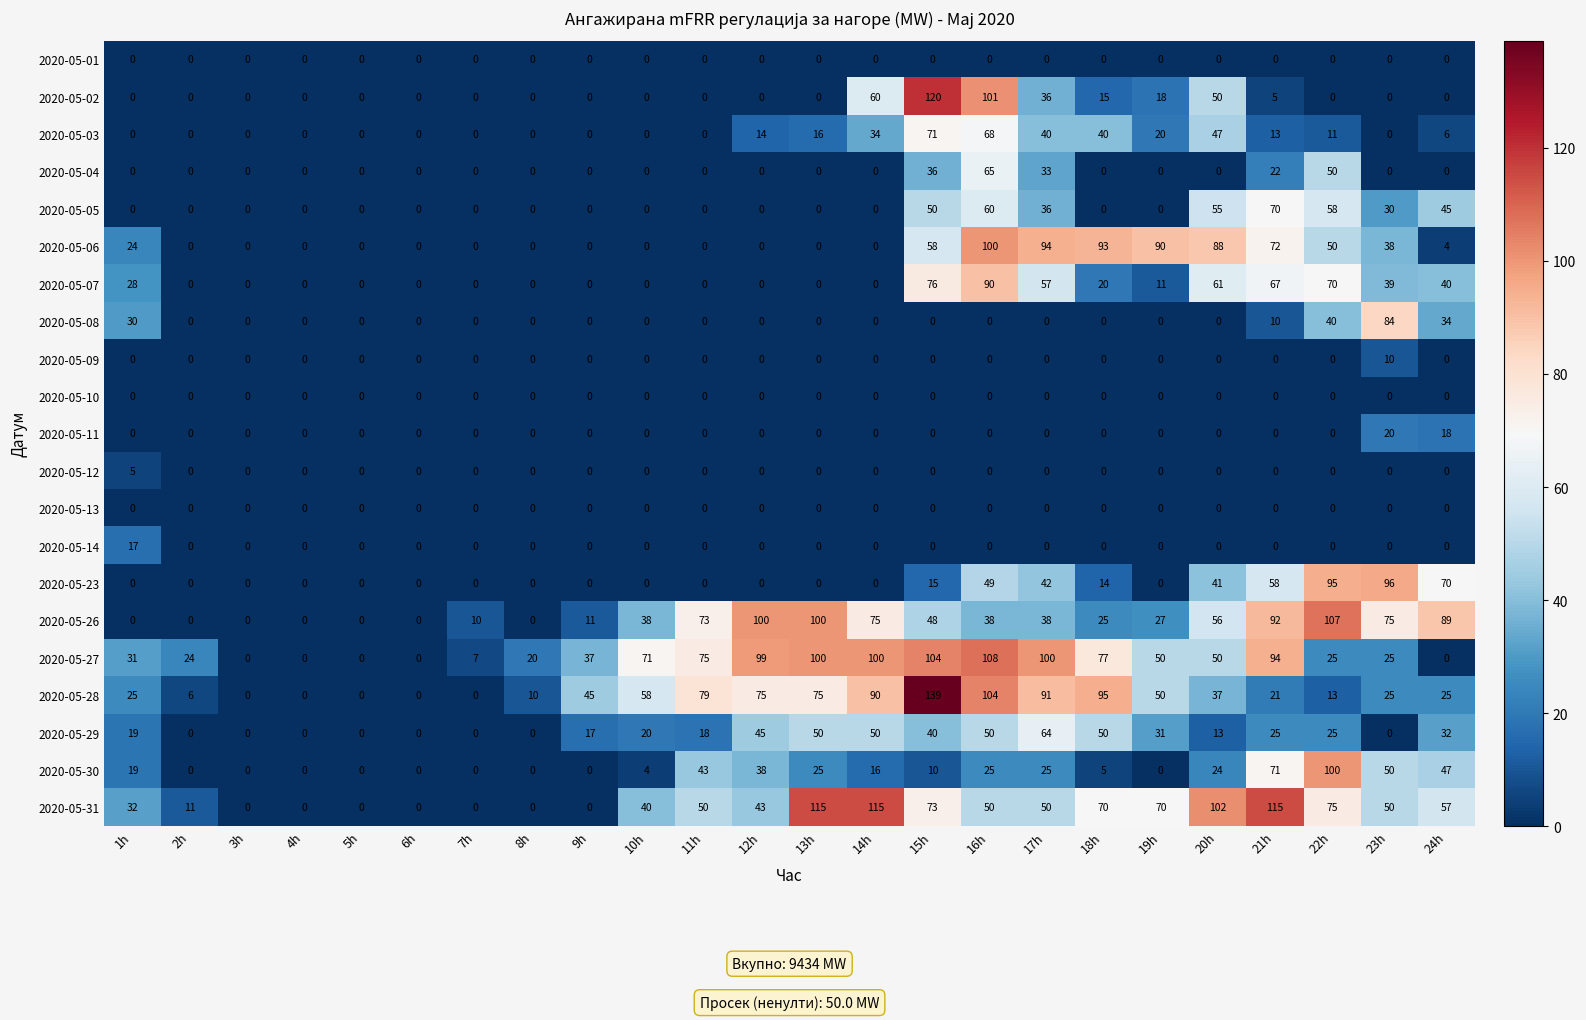

Which series changed the most between 1h and 10h?

2020-05-27